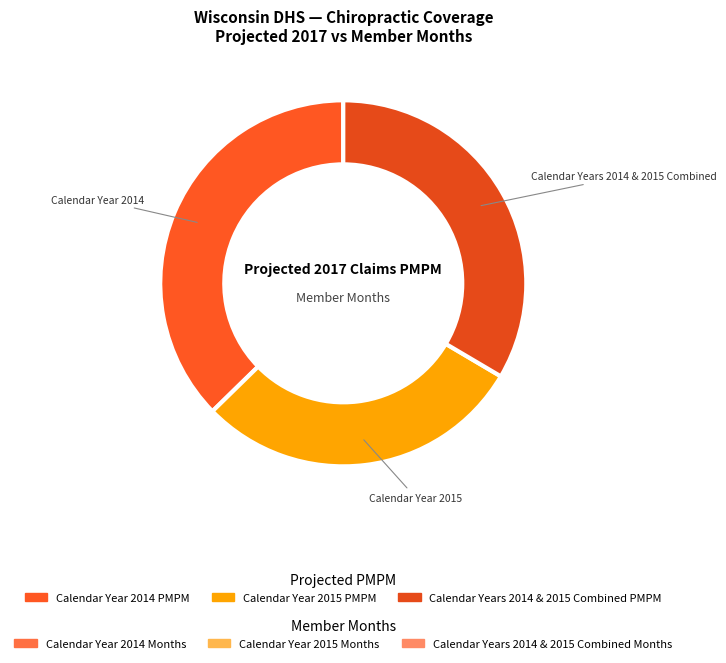

How many slices are in this pie chart?

3